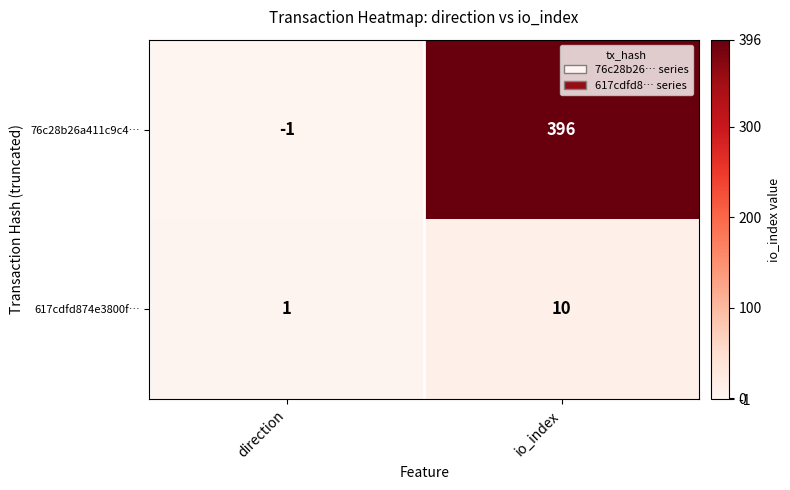

True or false: 76c28b26a411c9c4… has a value of 396 at io_index.

True